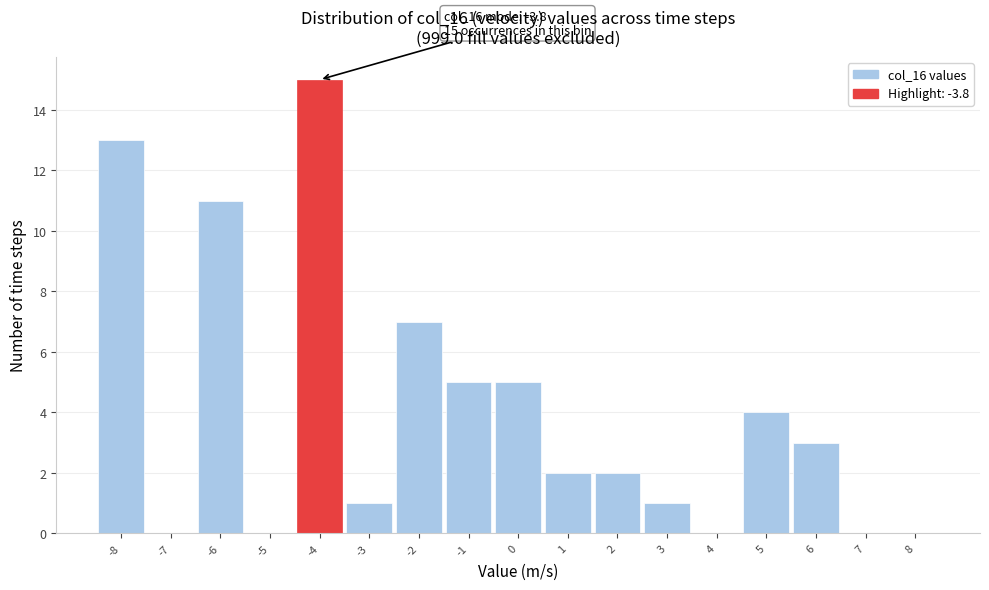

Which range on the x-axis has the tallest bar?

-4.5 to -3.5